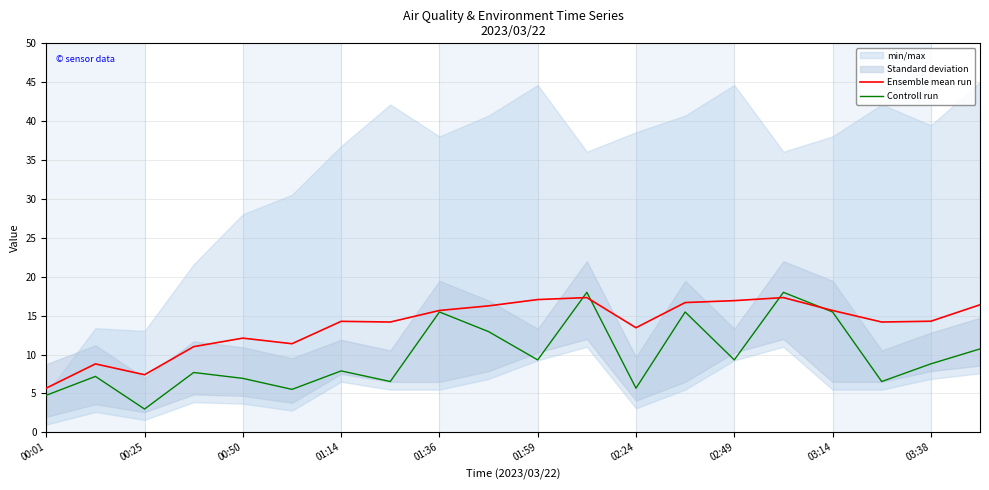

How many times do Ensemble mean run and Controll run cross each other?

4